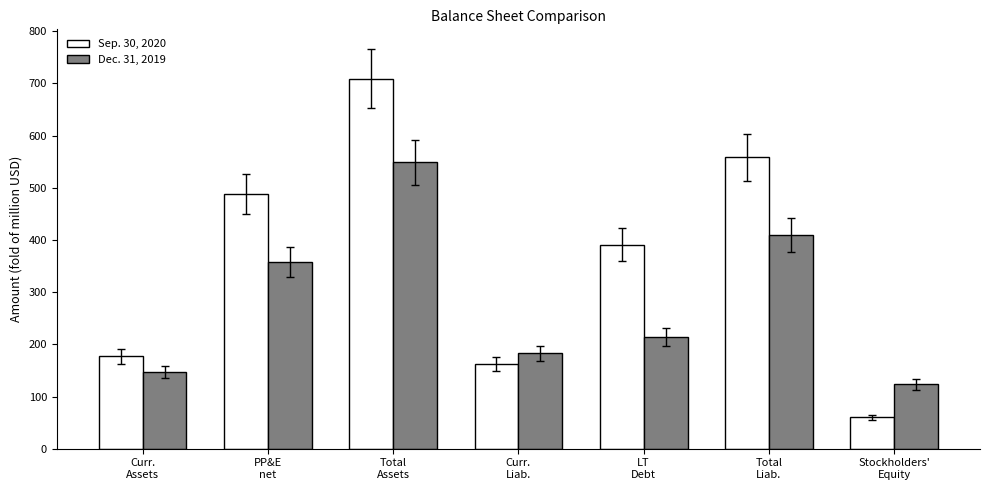

Count the number of categories in the chart.

7